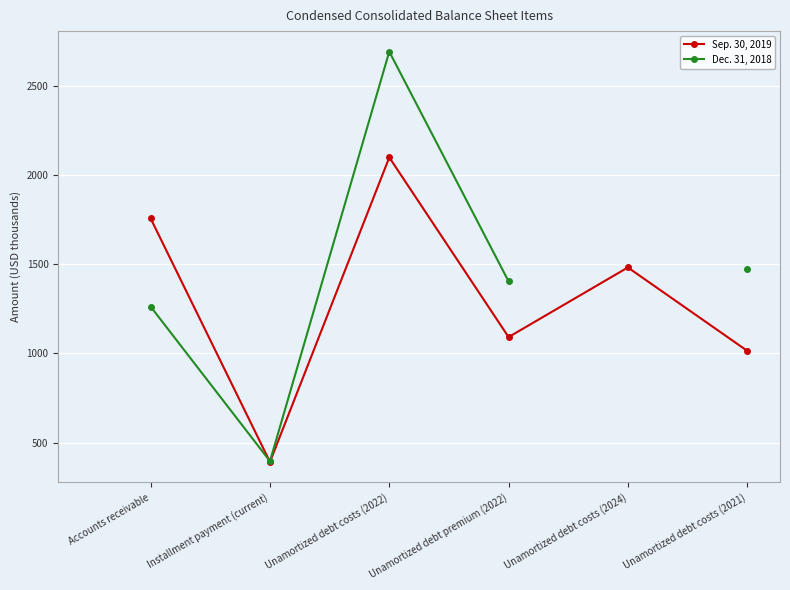

How many data points does each series have?

6